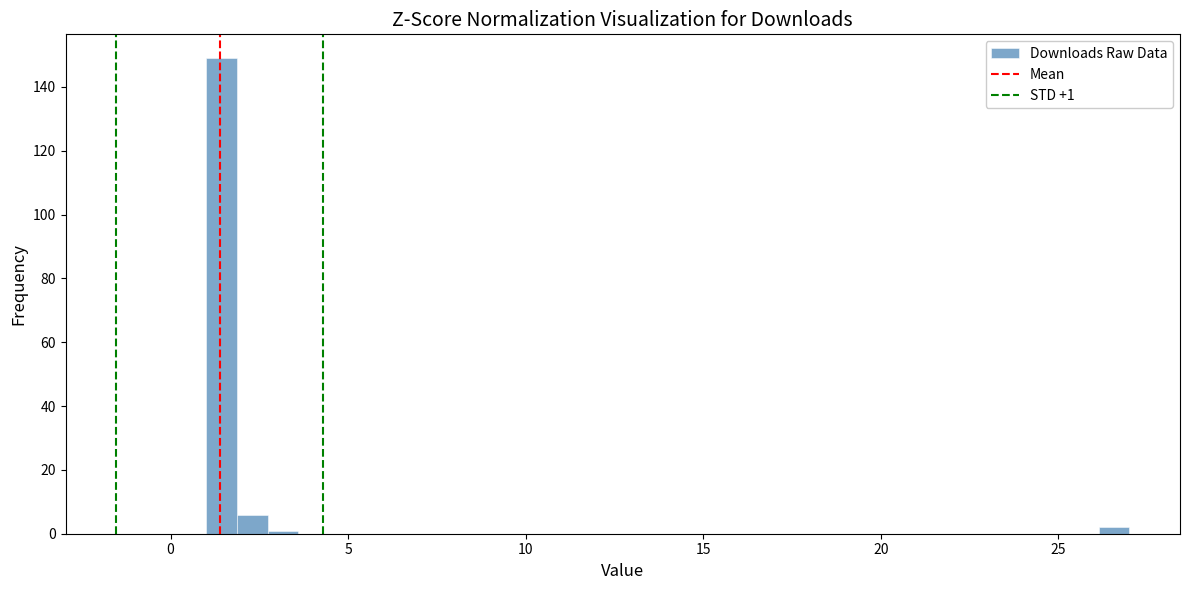

Around what value on the x-axis is the tallest bar? Give the approximate position of its centre, as read against the axis.

1.5